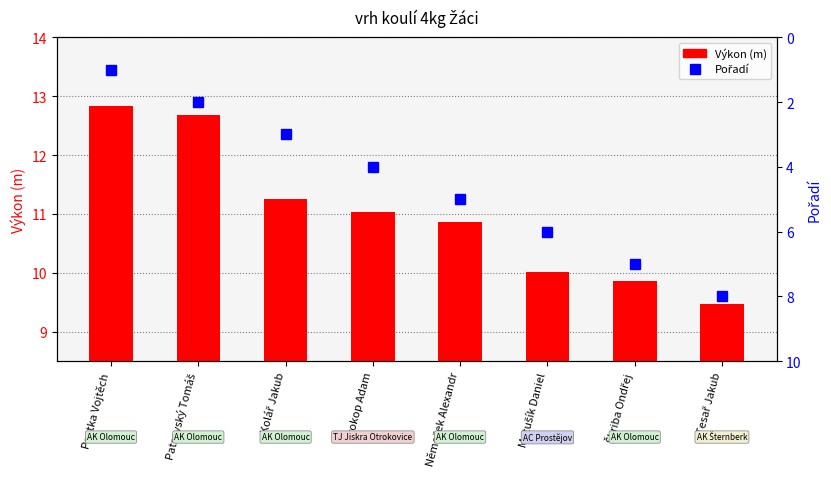

How many Pořadí values are between 3 and 7?

5